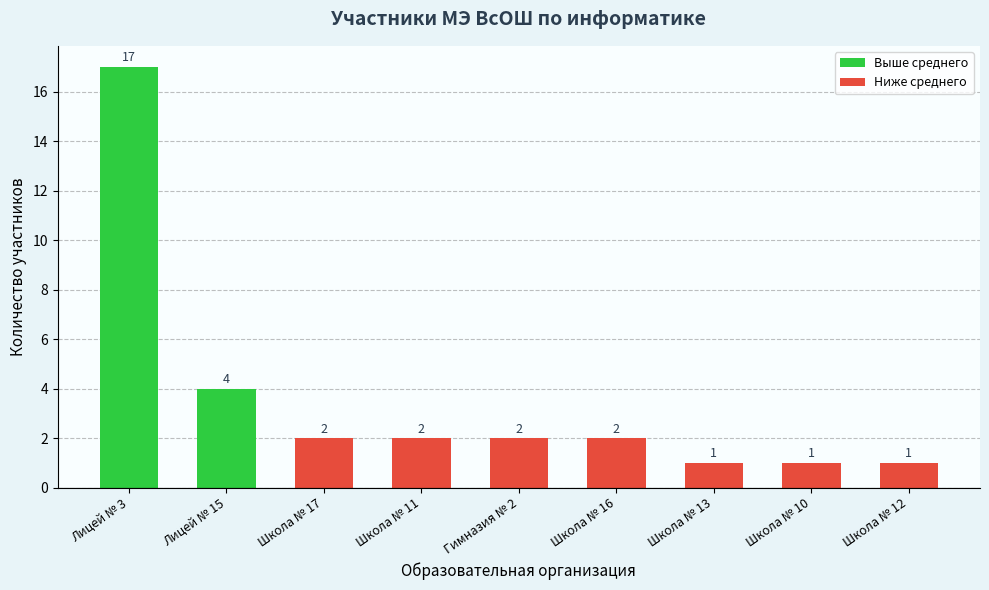

The chart shows a value of 2 at Школа № 16. True or false?

True